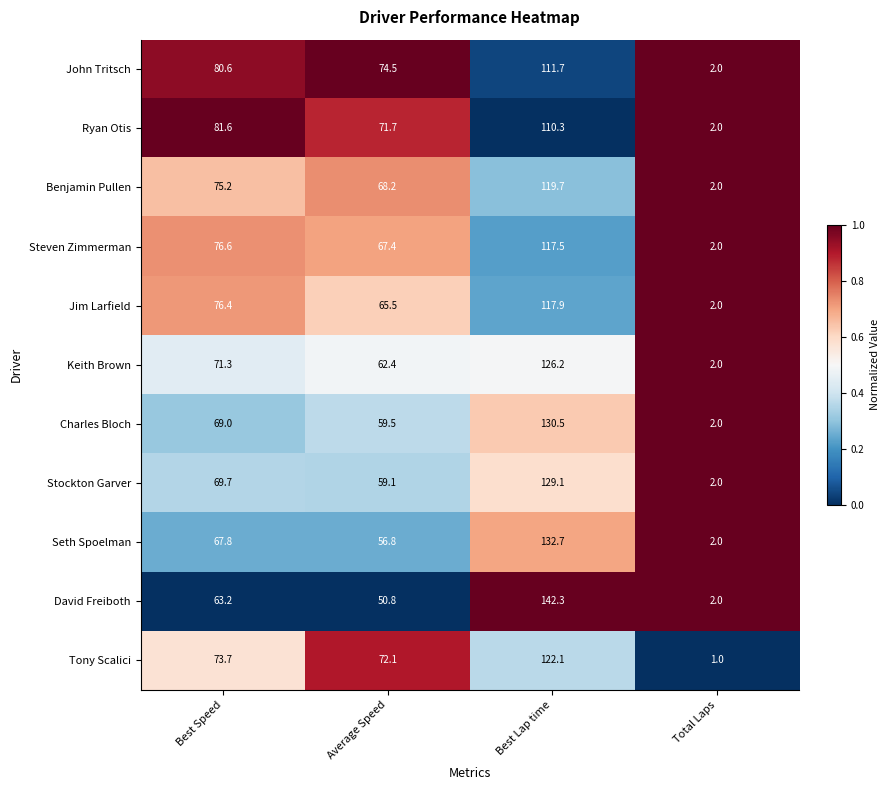

Read the Charles Bloch value at Average Speed.

59.5